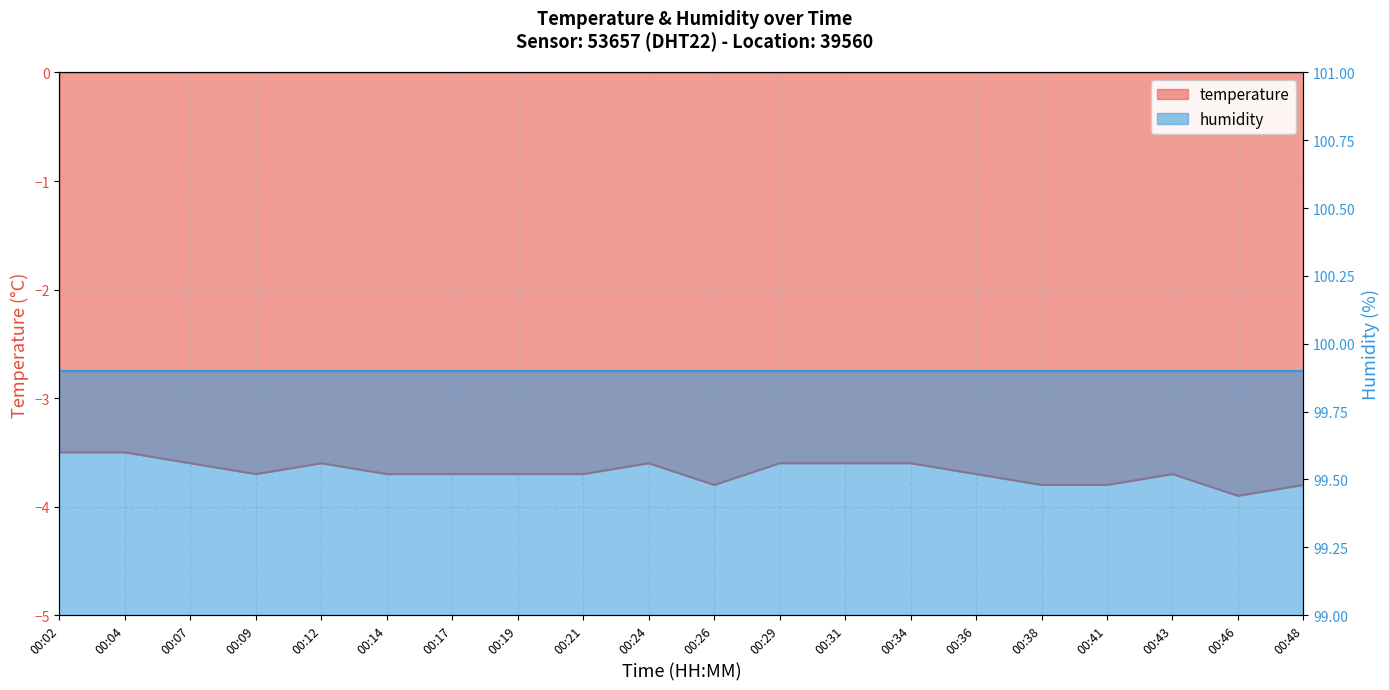

What is the change in value from 00:07 to 00:46?

-0.3